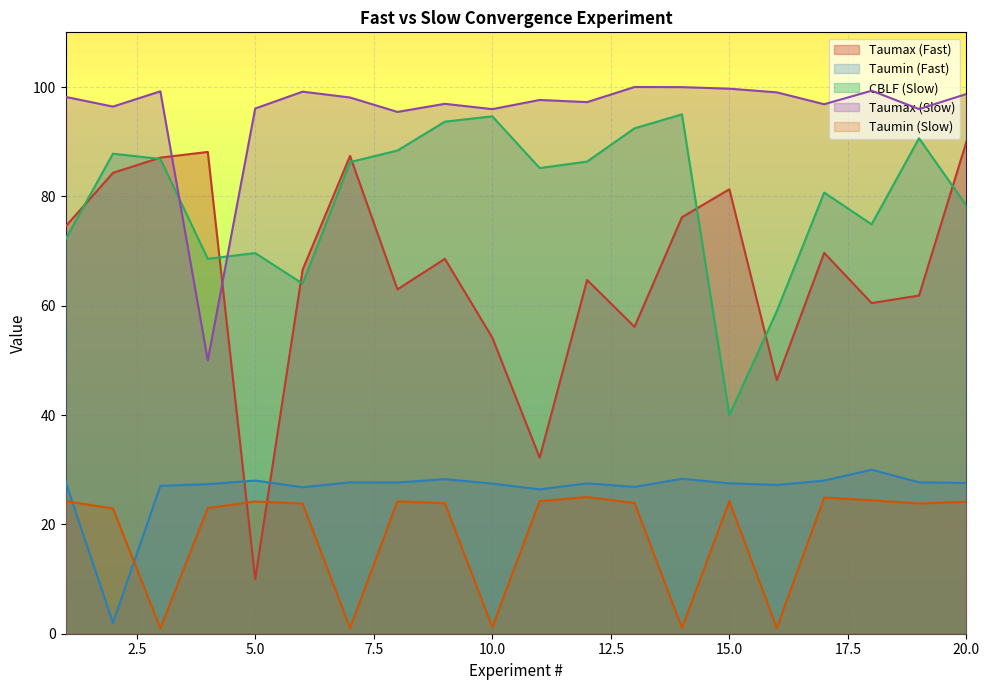

What is the value of the Taumin (Fast) point at the 6th from the left?

26.8